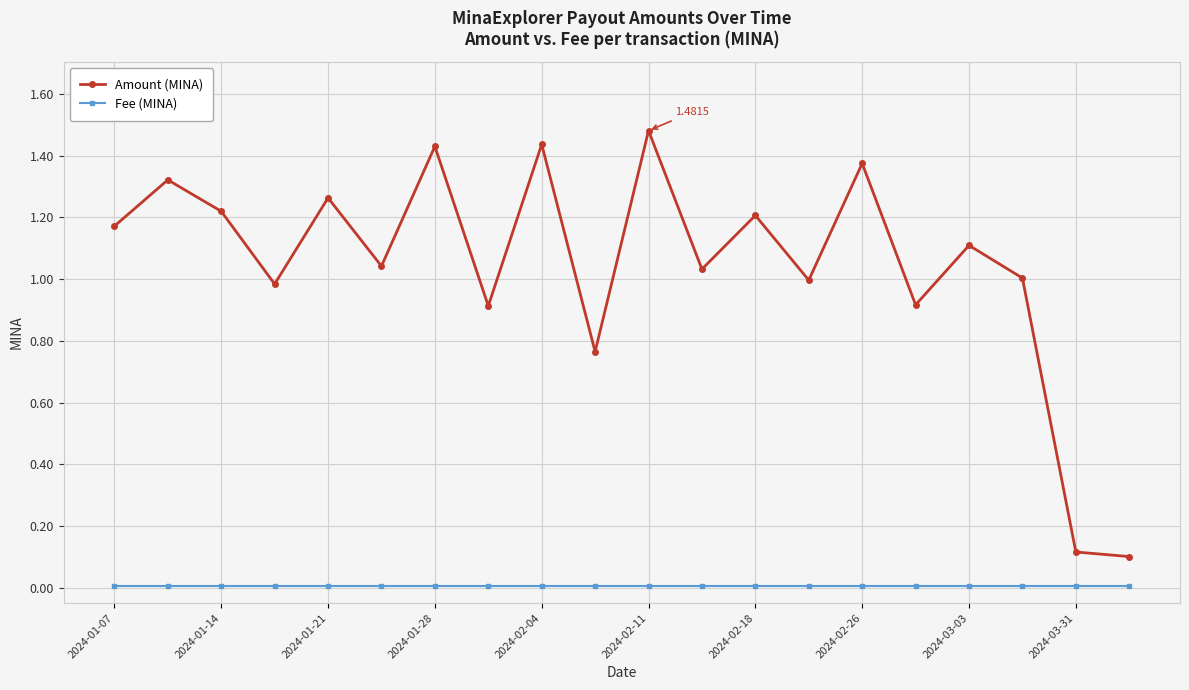

Which series has the largest total across all categories?

Amount (MINA)